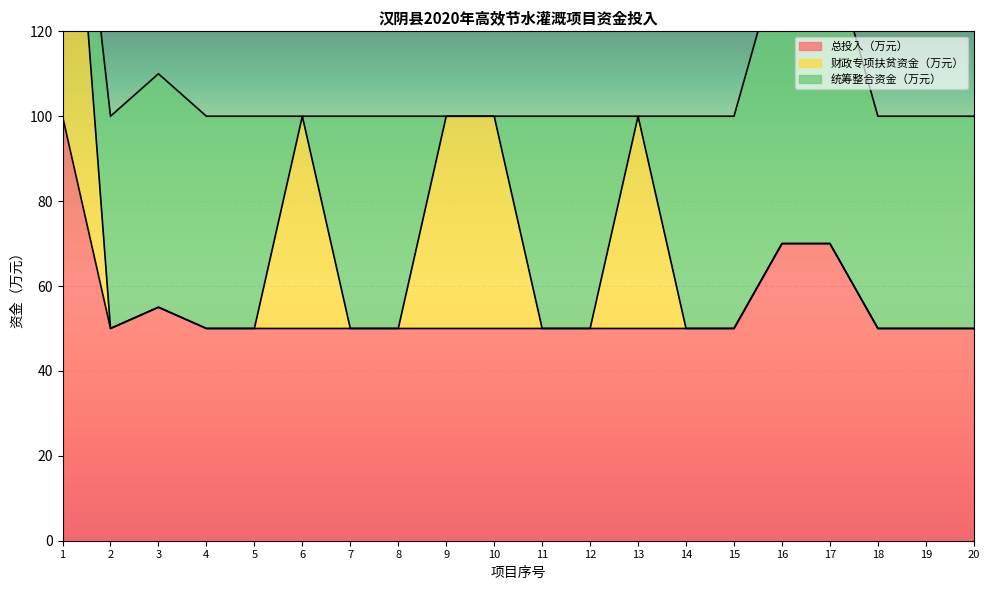

How many lines are shown in the chart?

3